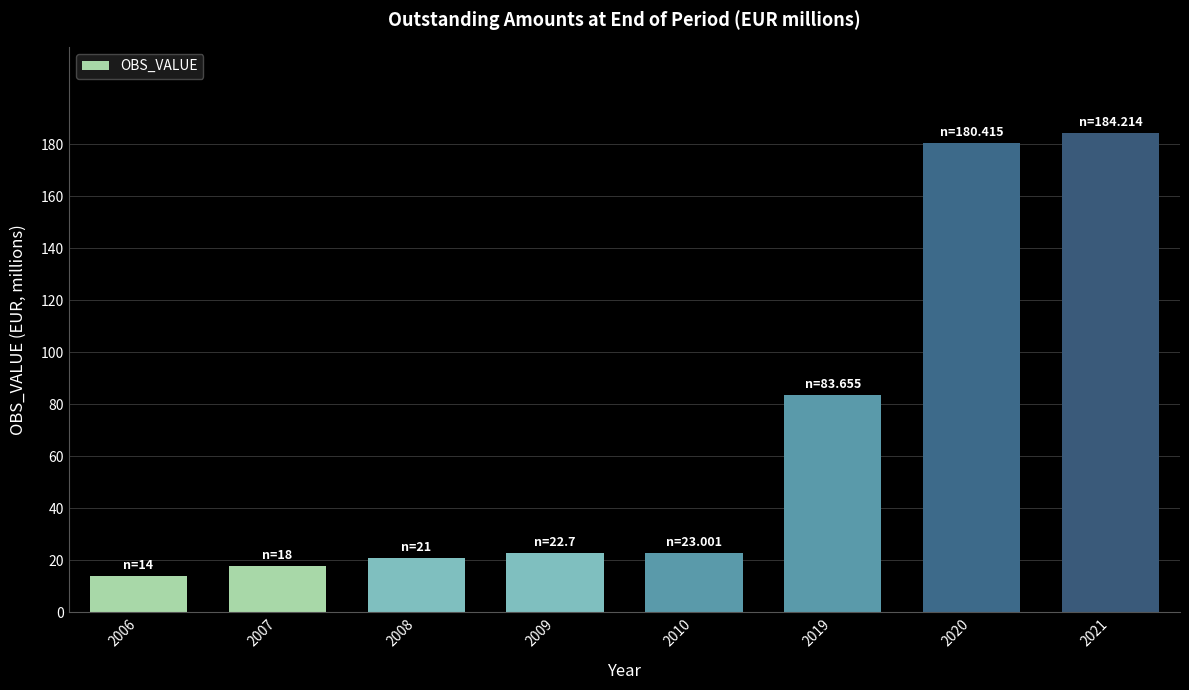

Read the value at 2019.

83.7